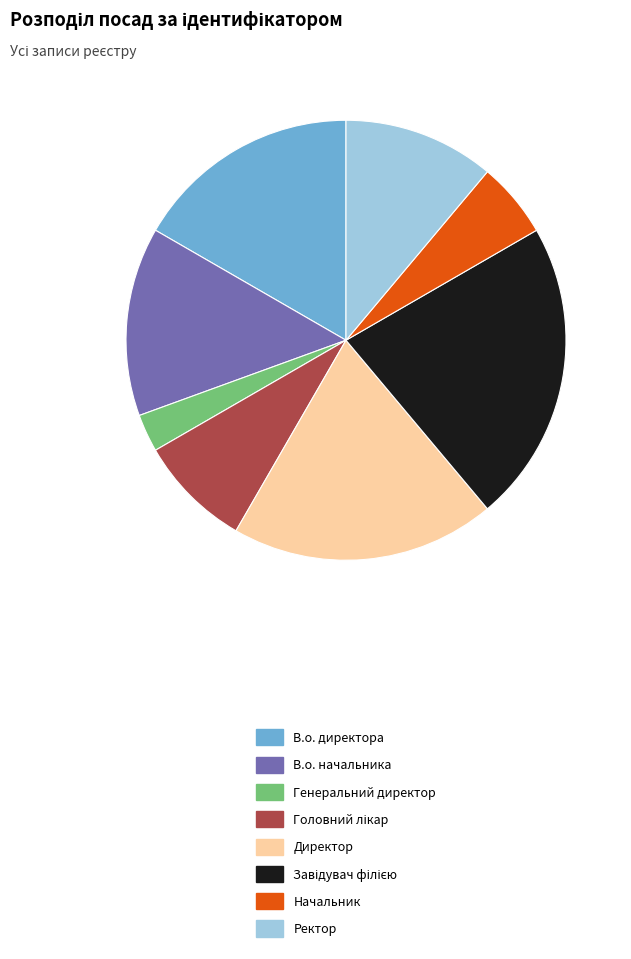

What is the smallest slice in the pie chart?

Генеральний директор